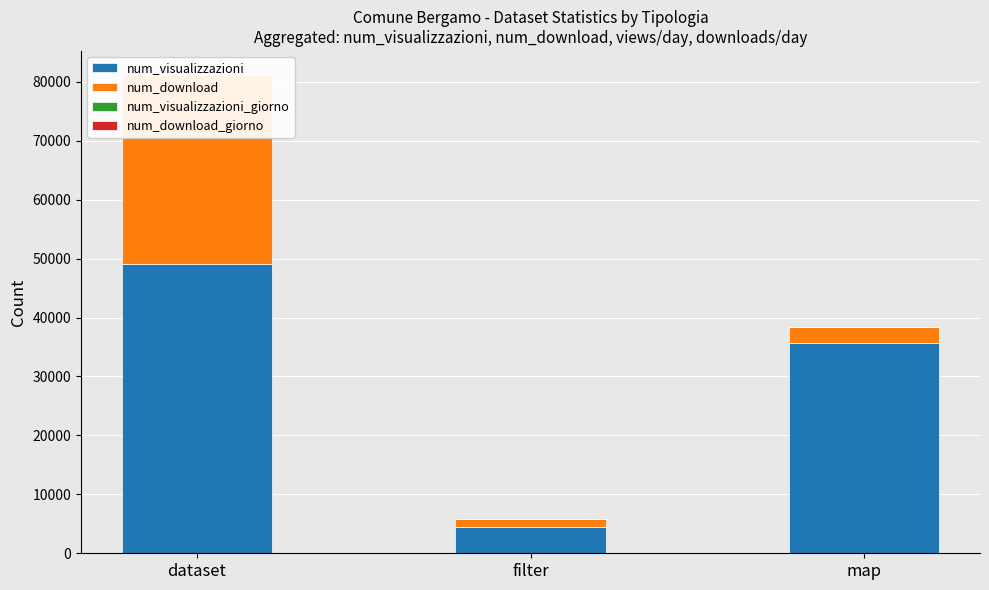

What is the label of the 1st bar from the left?

dataset